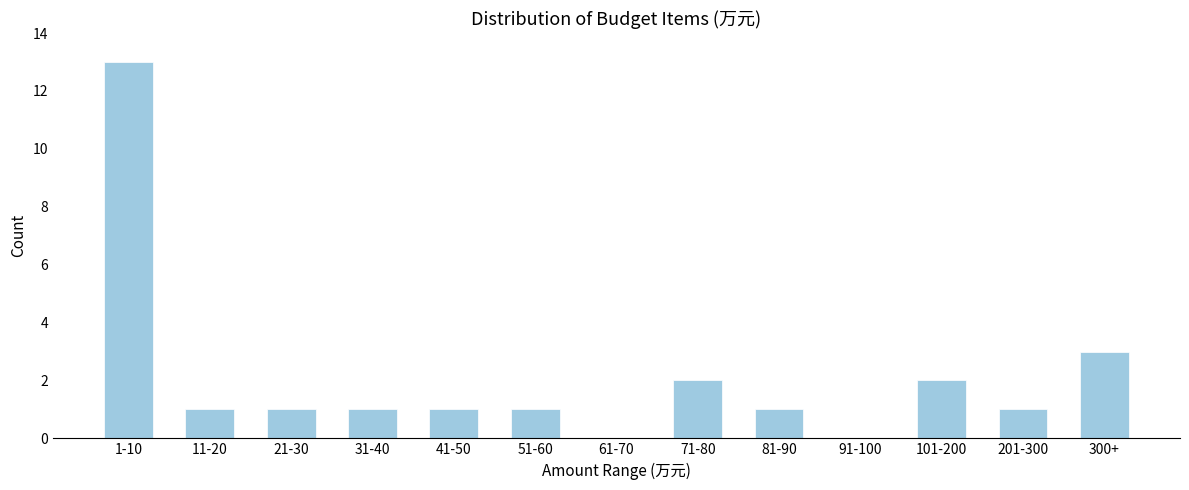

Reading left to right, extract all data points from this chart.

1-10=13	11-20=1	21-30=1	31-40=1	41-50=1	51-60=1	61-70=0	71-80=2	81-90=1	91-100=0	101-200=2	201-300=1	300+=3